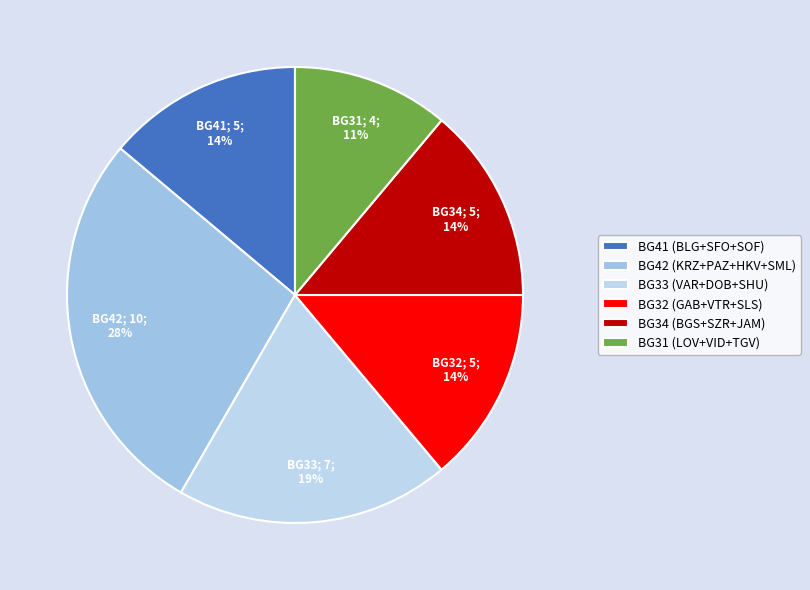

To the nearest percent, what is the difference between the largest and smallest slice percentages?

17%